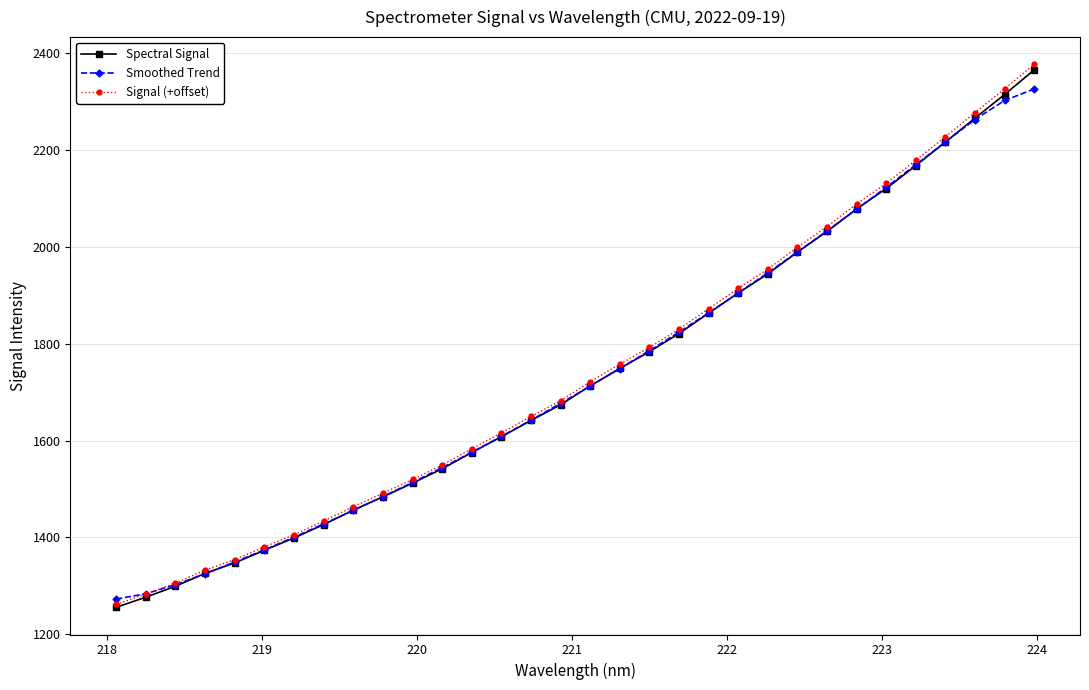

What is the value of the Smoothed Trend point at the 22nd from the left?

1904.7